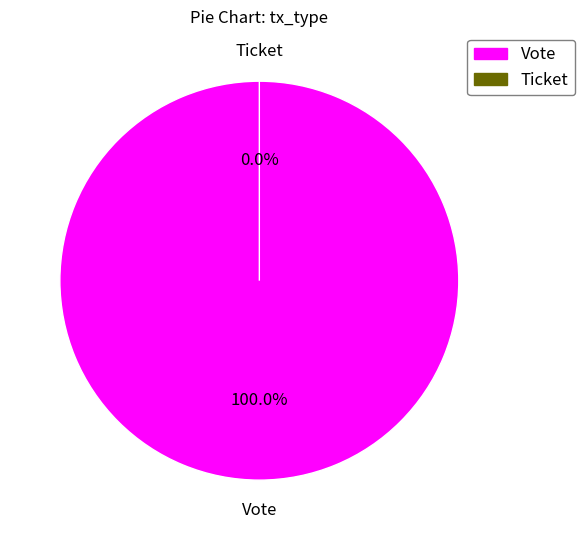

Which category has the biggest portion of the pie?

Vote